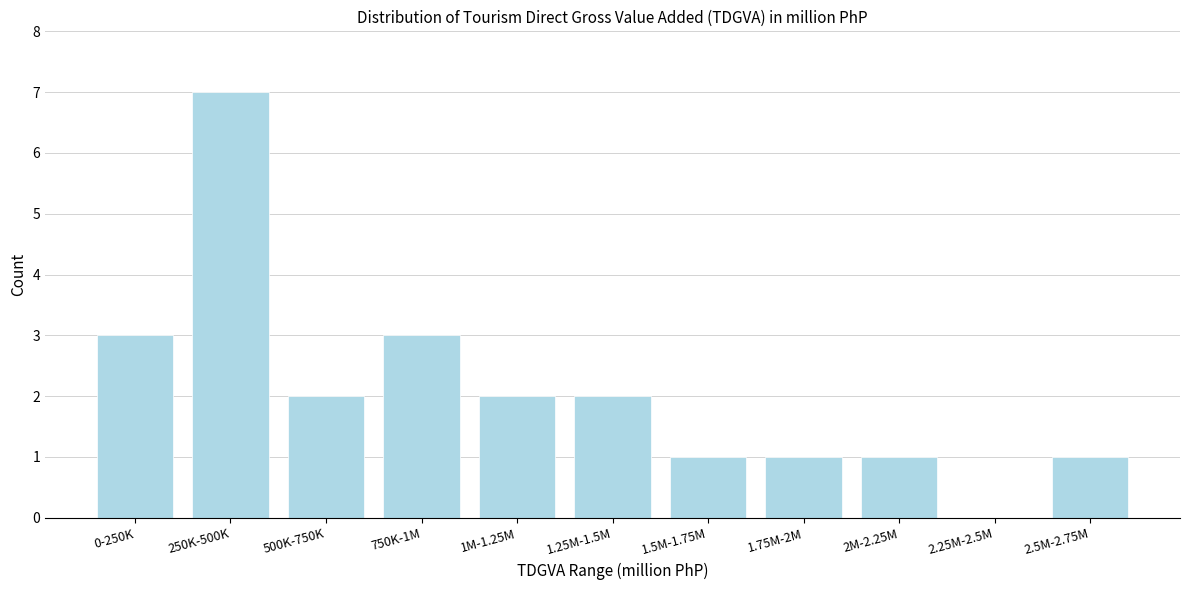

Reading left to right, list all the values displayed in this chart.

0-250K=3	250K-500K=7	500K-750K=2	750K-1M=3	1M-1.25M=2	1.25M-1.5M=2	1.5M-1.75M=1	1.75M-2M=1	2M-2.25M=1	2.25M-2.5M=0	2.5M-2.75M=1